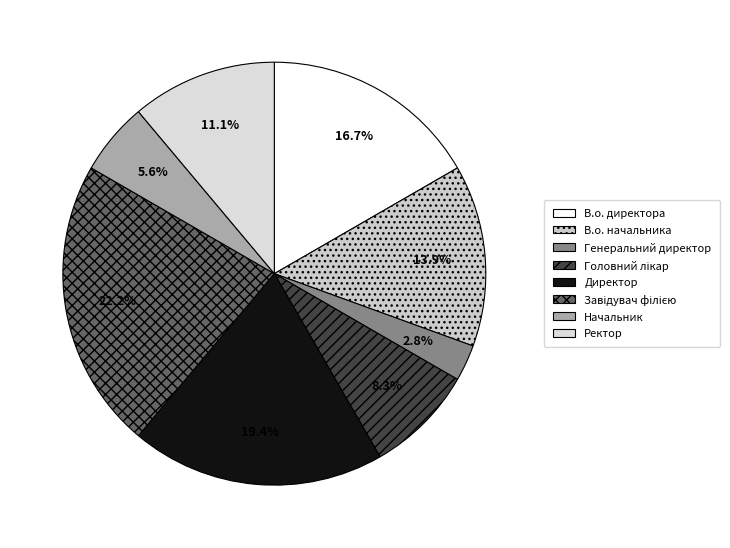

Rank the categories by value from highest to lowest.

Завідувач філією, Директор, В.о. директора, В.о. начальника, Ректор, Головний лікар, Начальник, Генеральний директор